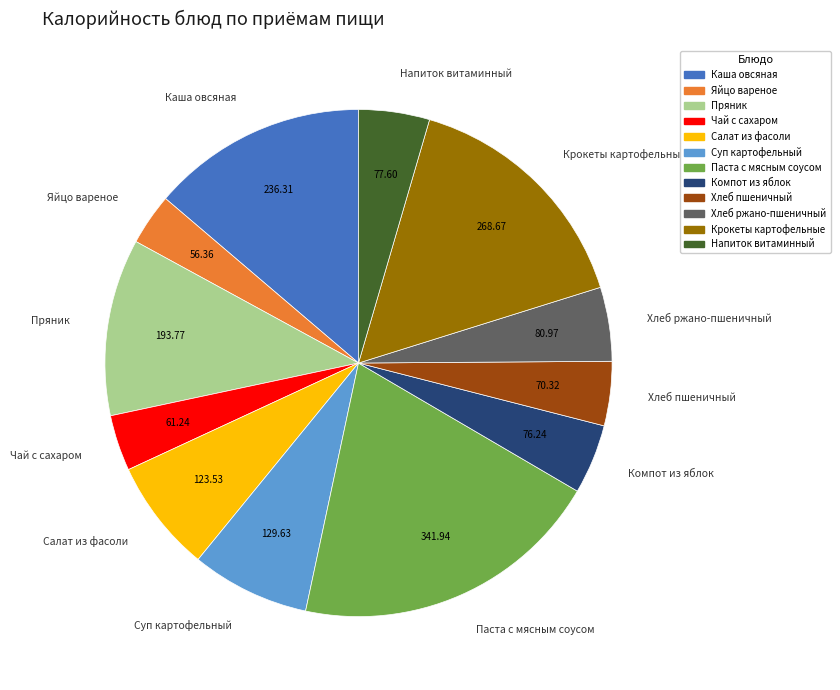

Which category has the biggest portion of the pie?

Паста с мясным соусом